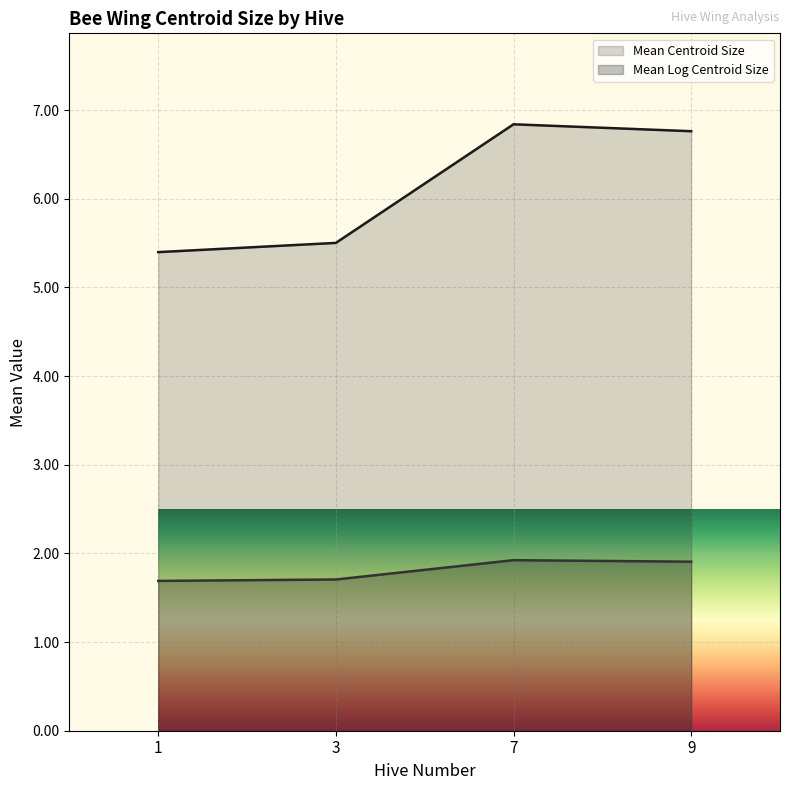

How many series are shown in this chart?

2